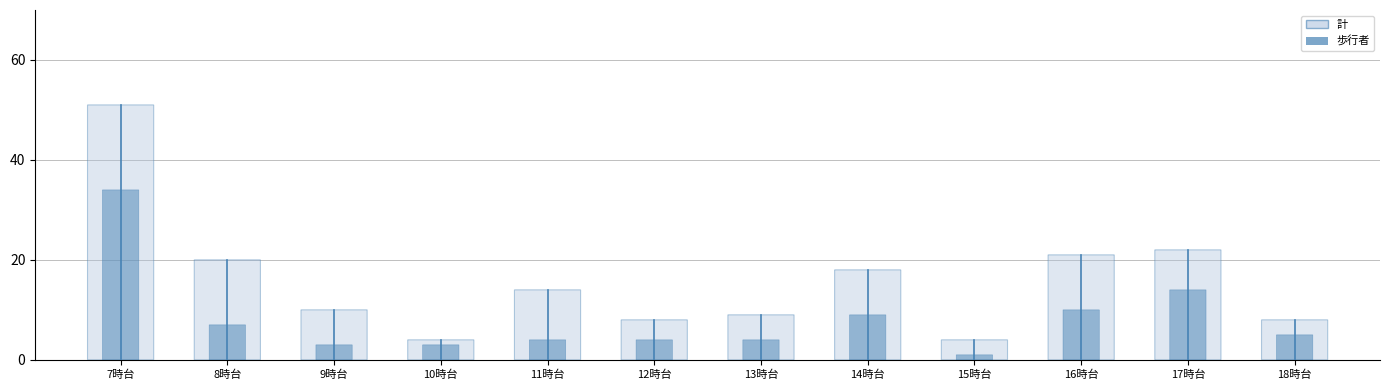

True or false: 計 has more than 0 points higher than both neighbors.

True